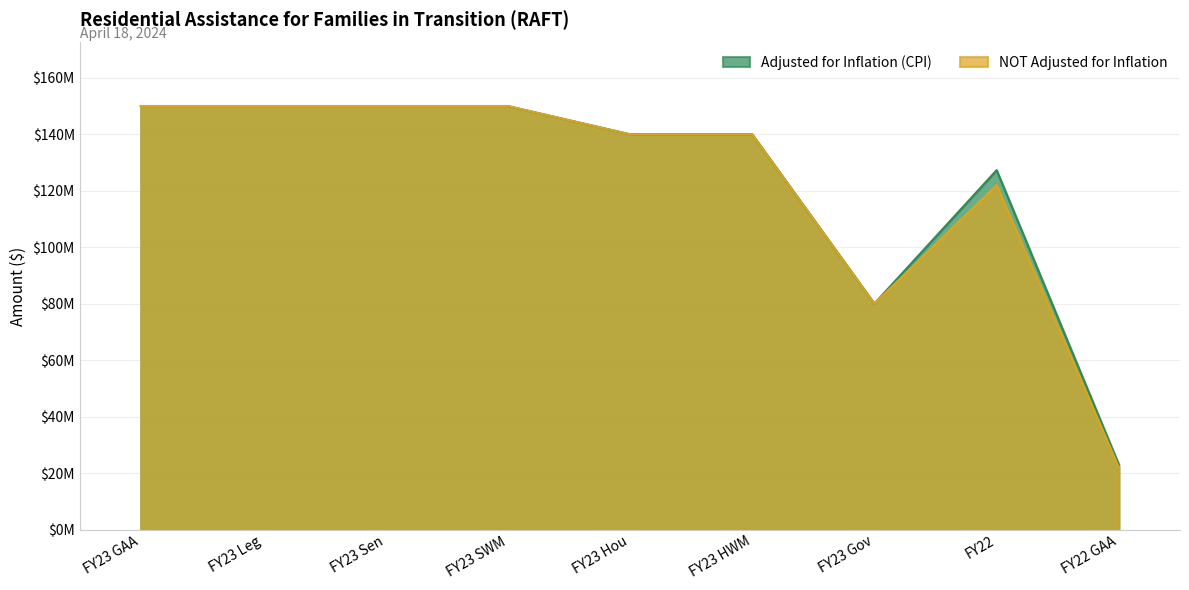

At FY23 SWM, list the series in order from largest to smallest.

Adjusted for Inflation (CPI), NOT Adjusted for Inflation